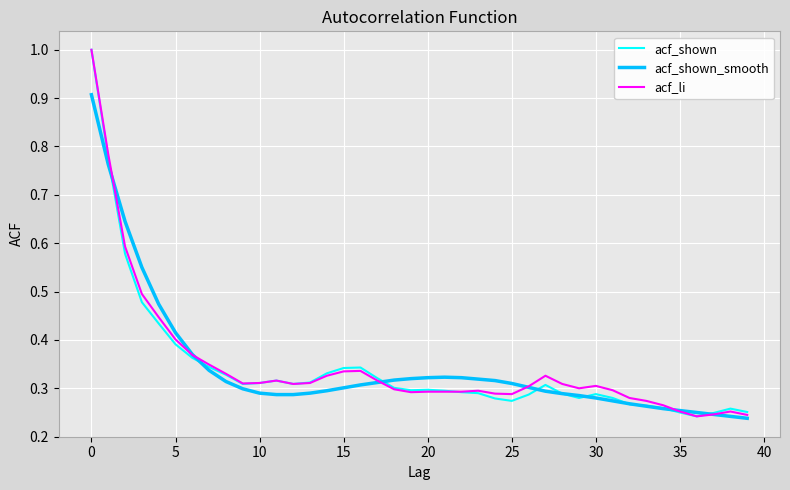

What is the greatest value displayed?

1.0